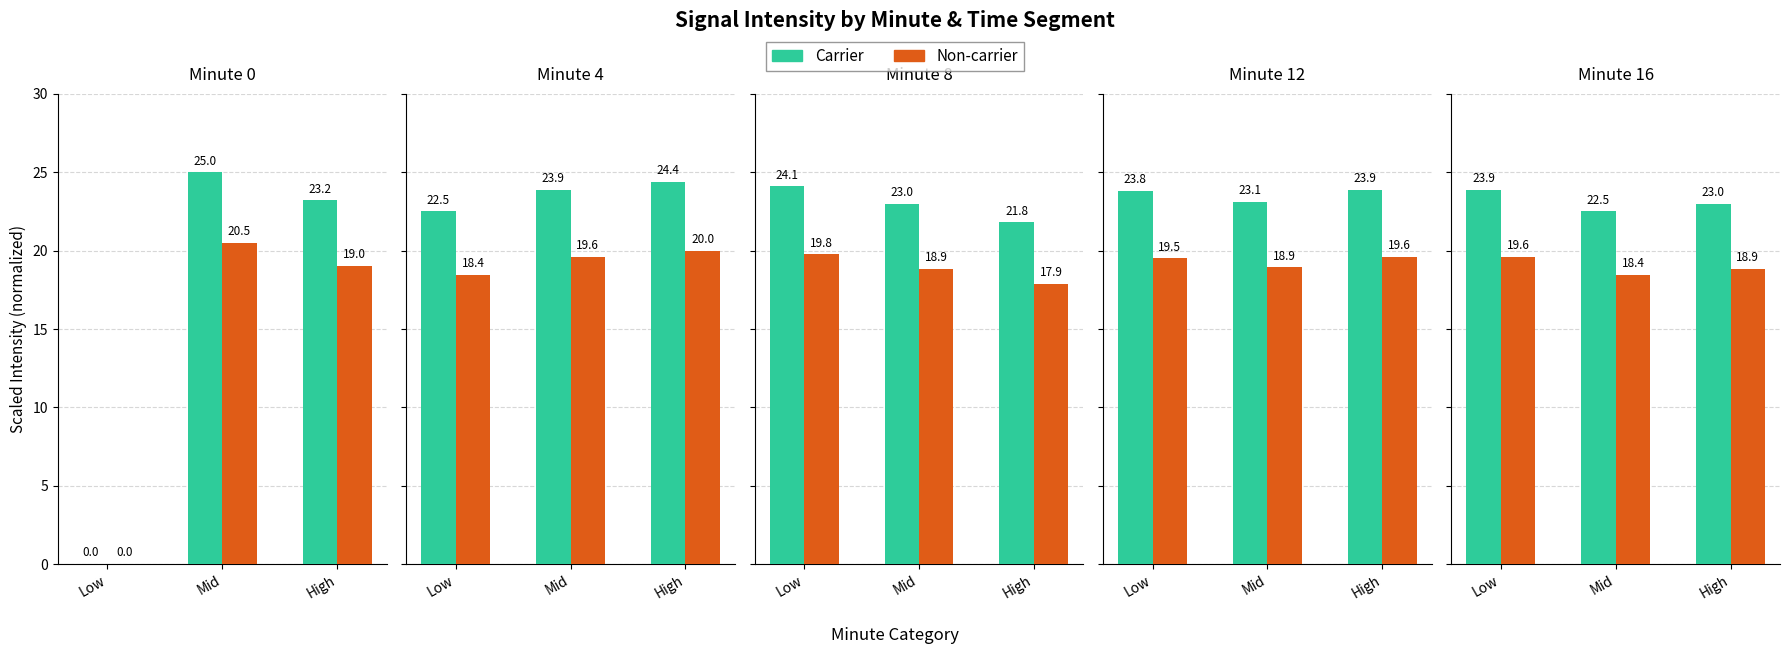

The Non-carrier series shows 18.9 at High. True or false?

True